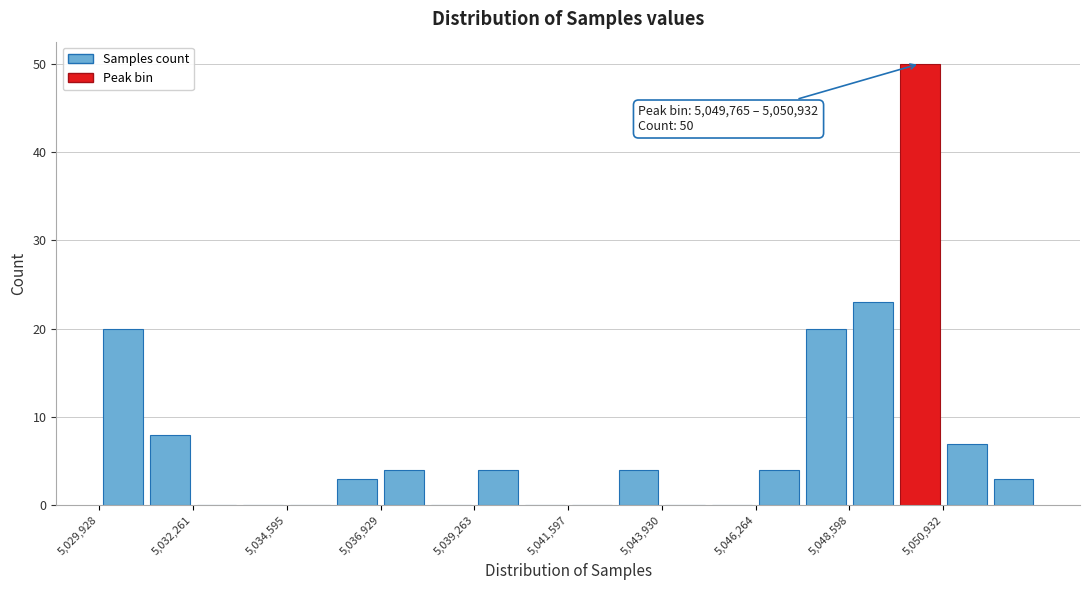

Read against the x-axis, roughly where is the centre of the tallest bar?

5050500